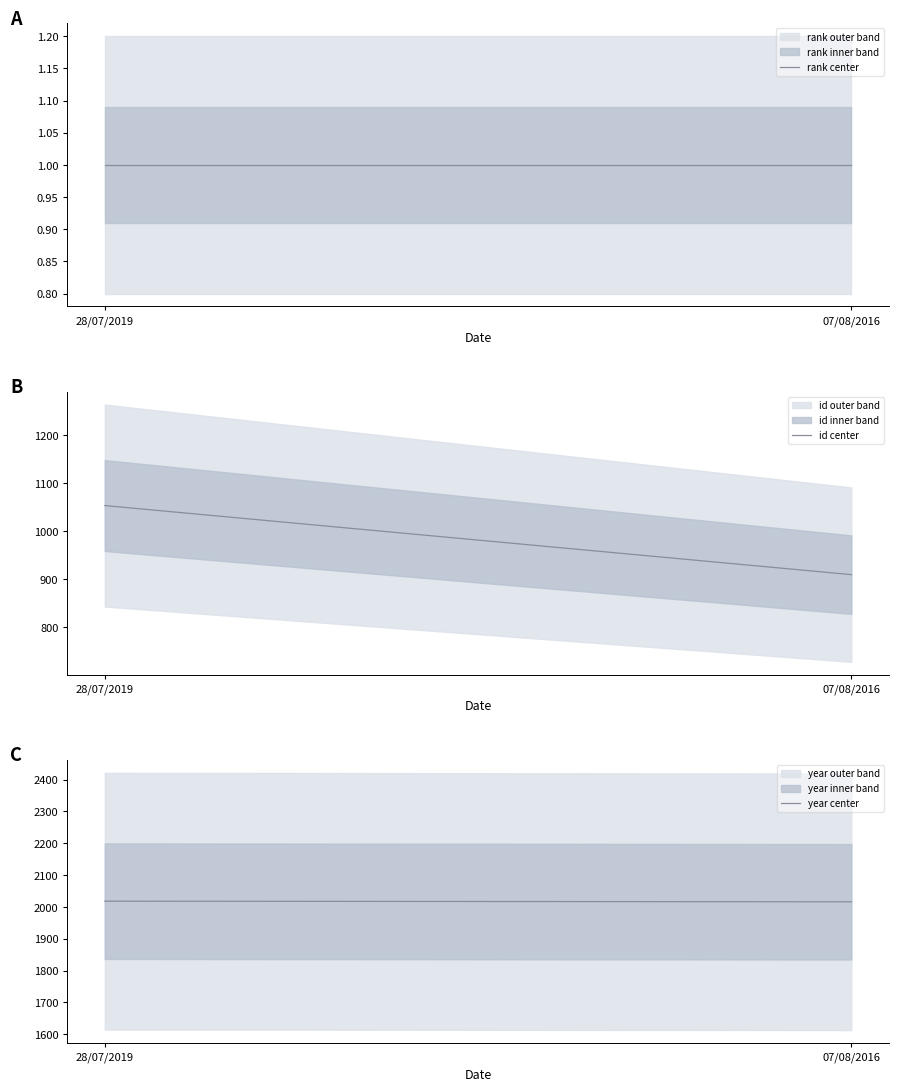

The value of rank at 28/07/2019 is 0. True or false?

False